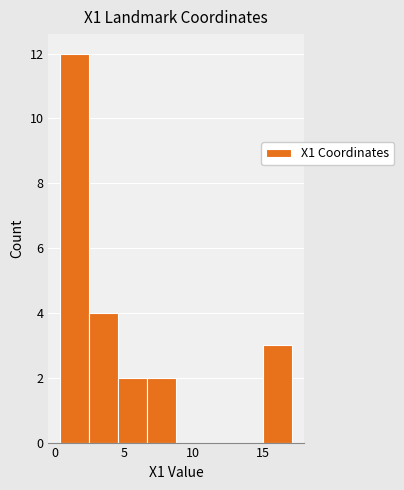

How tall is the bar that spans 0.5 to 2.5 on the x-axis? Neither the bar edges nor the heights are printed on the chart, so give them approximately, as read against the axes.

12